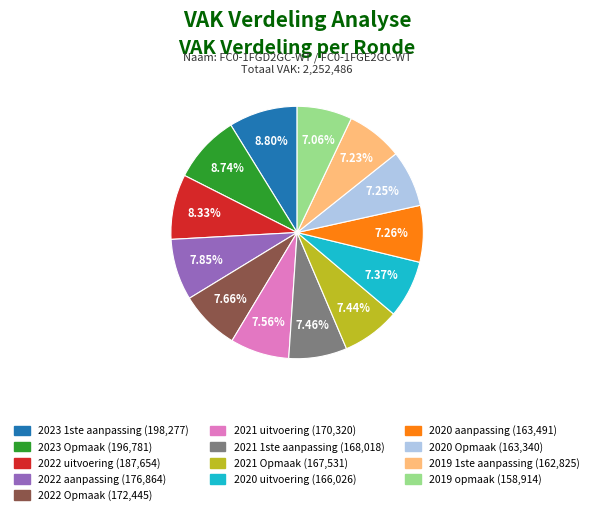

Does 2020 aanpassing account for over 50% of the chart?

No